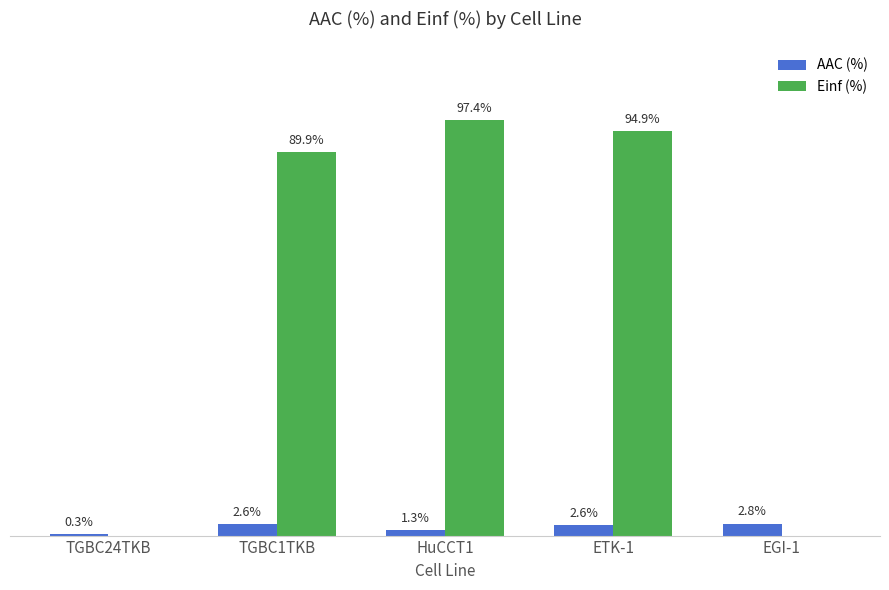

What are all the series names shown in the legend?

AAC (%), Einf (%)